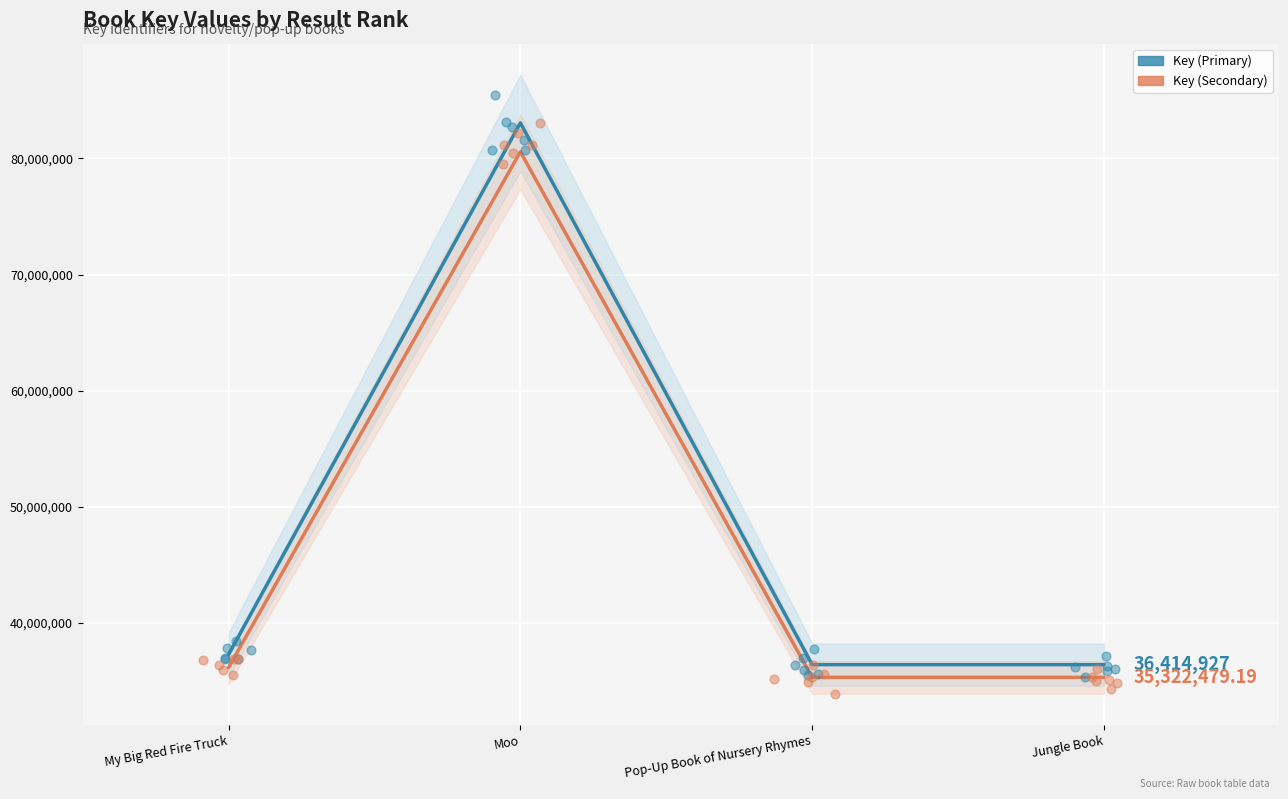

What are all the series names shown in the legend?

Key (Primary), Key (Secondary)